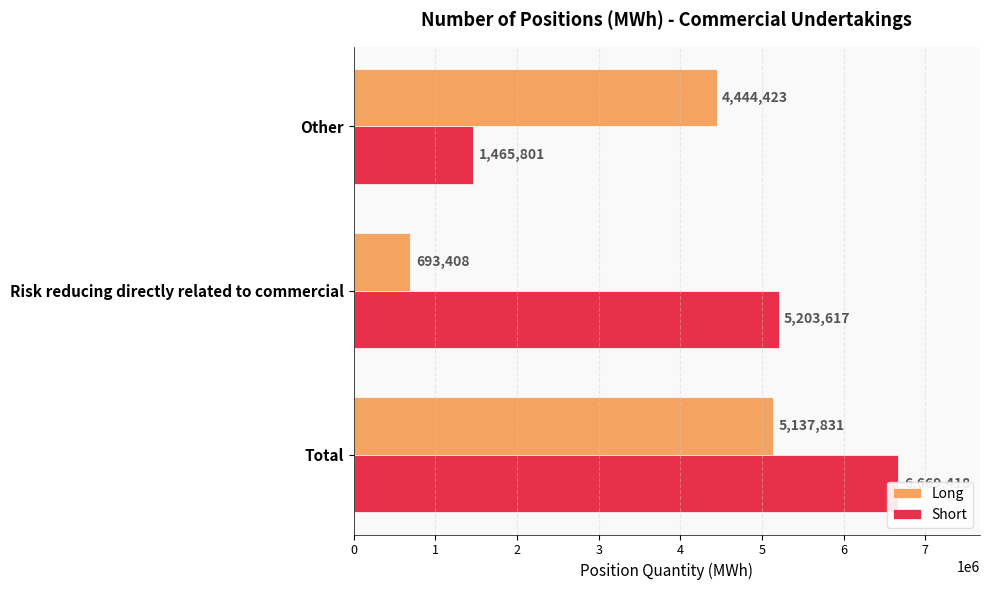

What is the spread (max minus min) of values at 0?

1531587